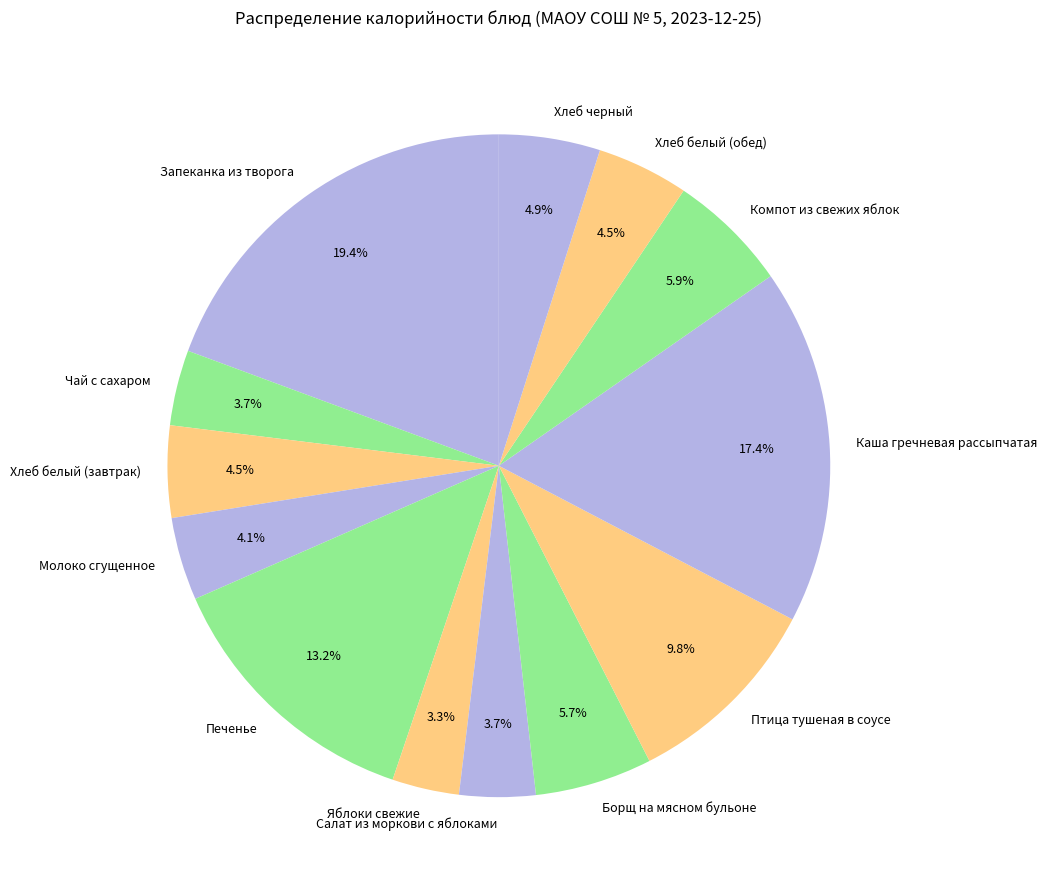

Is it true that Птица тушеная в соусе is 10% of the pie?

True